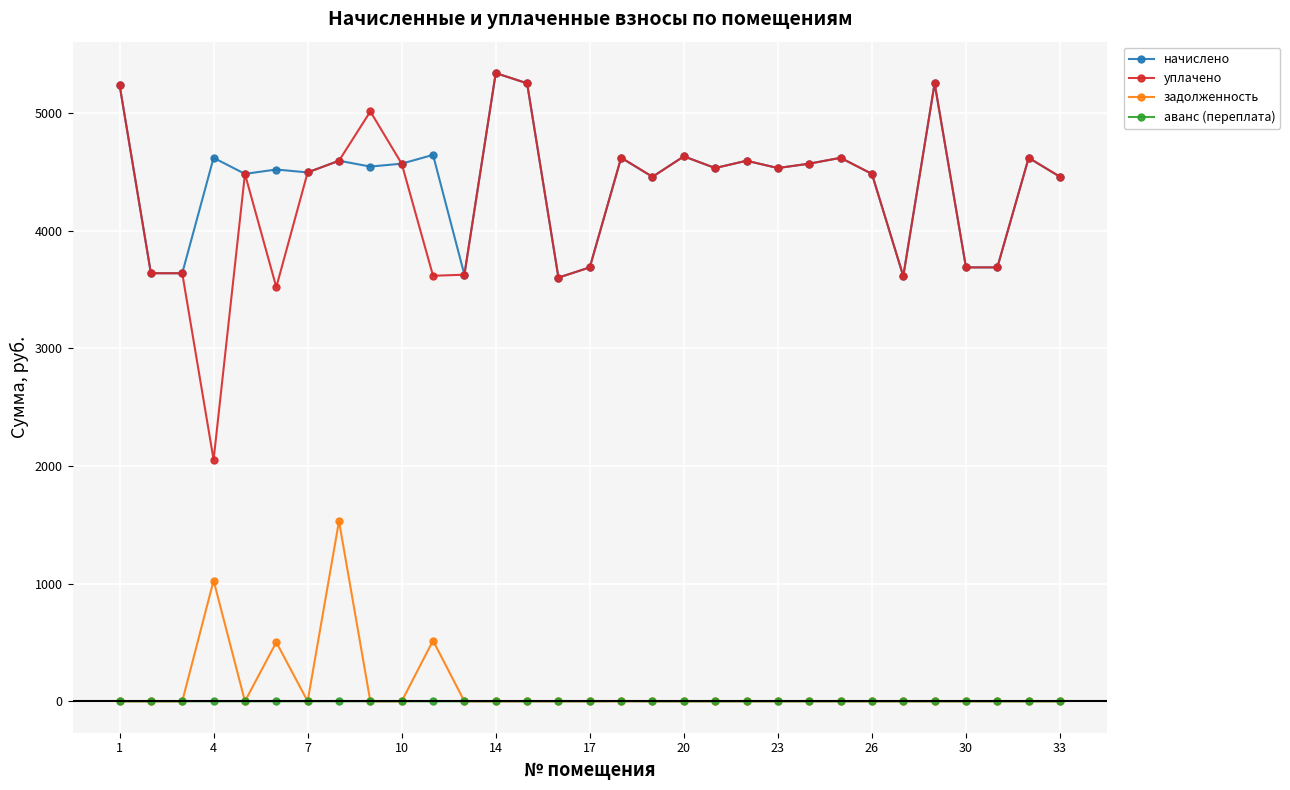

Is this an area chart (filled region under the line)?

No